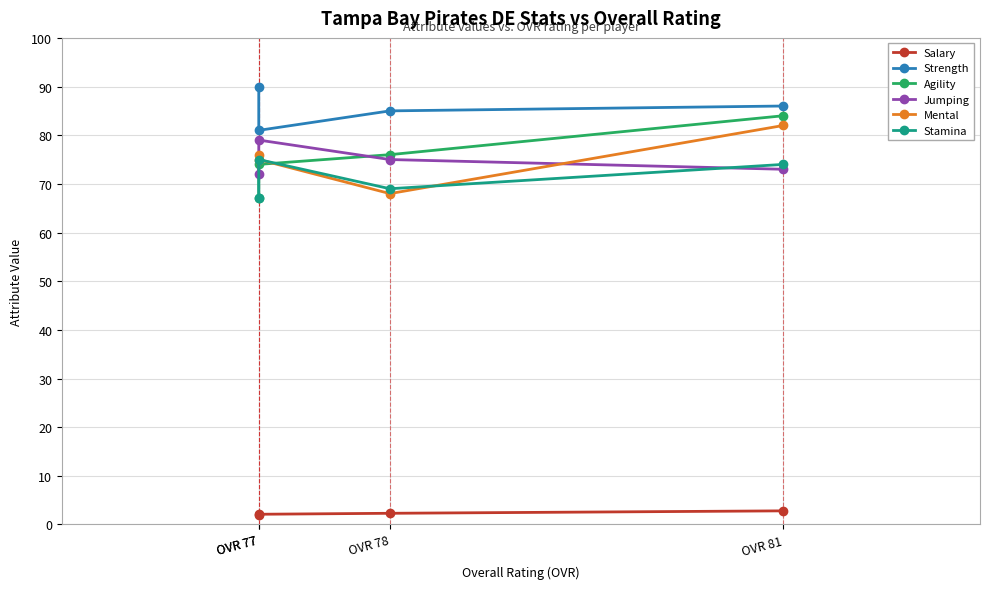

Rank the series at OVR 77 from highest to lowest value.

Strength, Jumping, Mental, Stamina, Agility, Salary